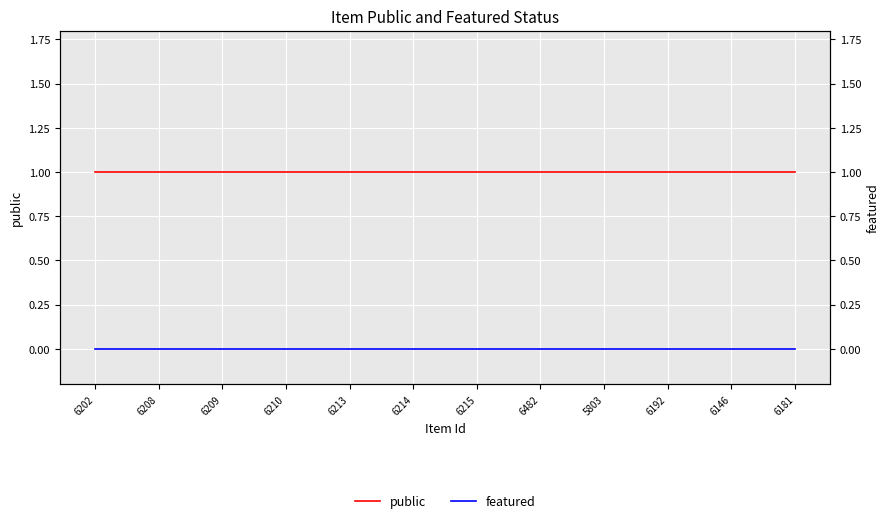

Is the value of public at 6482 greater than the value of featured at 6192?

Yes